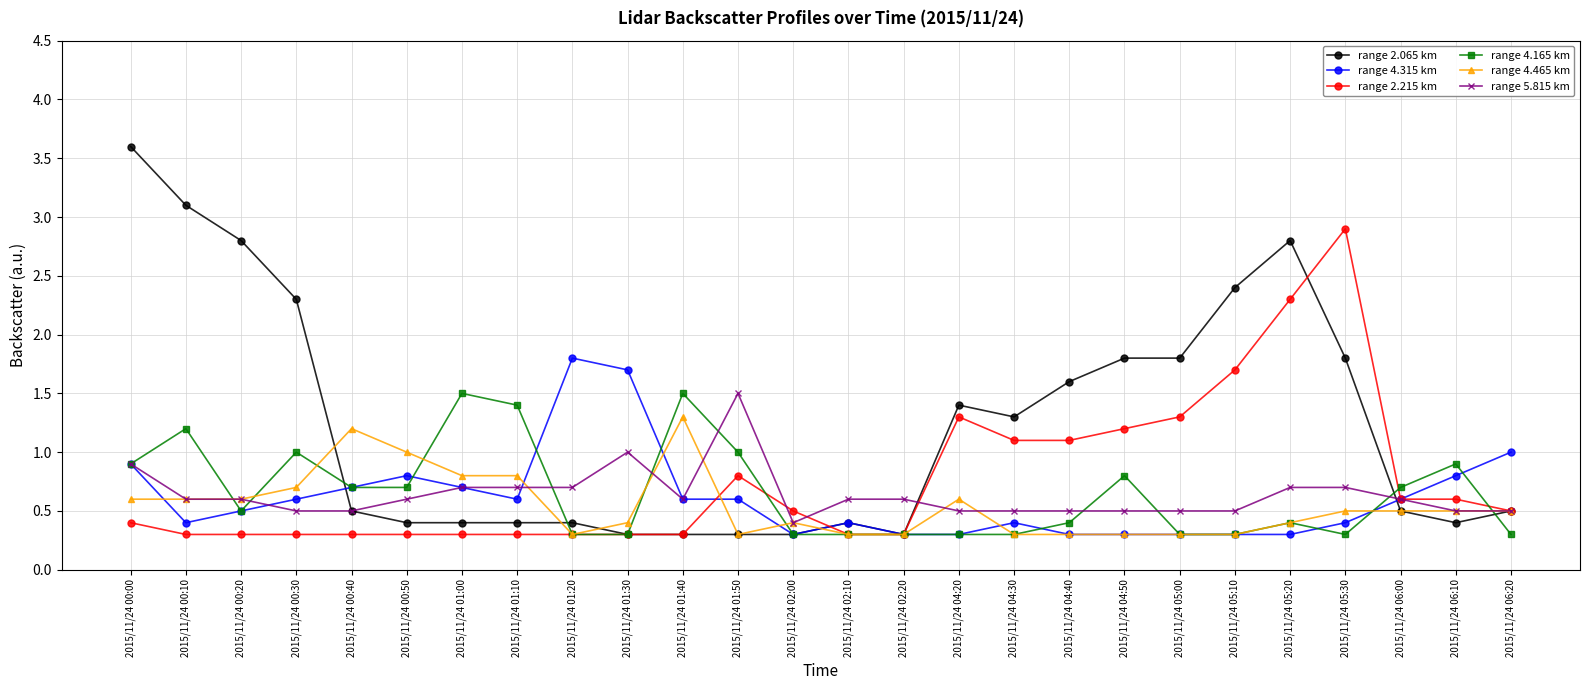

Reading right to left, list all the values displayed in this chart.

range 2.065 km: 0.5	0.4	0.5	1.8	2.8	2.4	1.8	1.8	1.6	1.3	1.4	0.3	0.4	0.3	0.3	0.3	0.3	0.4	0.4	0.4	0.4	0.5	2.3	2.8	3.1	3.6
range 4.315 km: 1.0	0.8	0.6	0.4	0.3	0.3	0.3	0.3	0.3	0.4	0.3	0.3	0.4	0.3	0.6	0.6	1.7	1.8	0.6	0.7	0.8	0.7	0.6	0.5	0.4	0.9
range 2.215 km: 0.5	0.6	0.6	2.9	2.3	1.7	1.3	1.2	1.1	1.1	1.3	0.3	0.3	0.5	0.8	0.3	0.3	0.3	0.3	0.3	0.3	0.3	0.3	0.3	0.3	0.4
range 4.165 km: 0.3	0.9	0.7	0.3	0.4	0.3	0.3	0.8	0.4	0.3	0.3	0.3	0.3	0.3	1.0	1.5	0.3	0.3	1.4	1.5	0.7	0.7	1.0	0.5	1.2	0.9
range 4.465 km: 0.5	0.5	0.5	0.5	0.4	0.3	0.3	0.3	0.3	0.3	0.6	0.3	0.3	0.4	0.3	1.3	0.4	0.3	0.8	0.8	1.0	1.2	0.7	0.6	0.6	0.6
range 5.815 km: 0.5	0.5	0.6	0.7	0.7	0.5	0.5	0.5	0.5	0.5	0.5	0.6	0.6	0.4	1.5	0.6	1.0	0.7	0.7	0.7	0.6	0.5	0.5	0.6	0.6	0.9